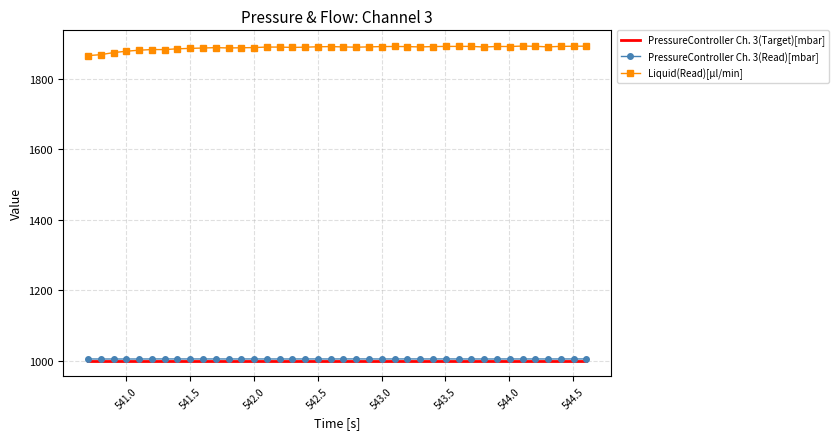

Which series has the largest total across all categories?

Liquid(Read)[µl/min]